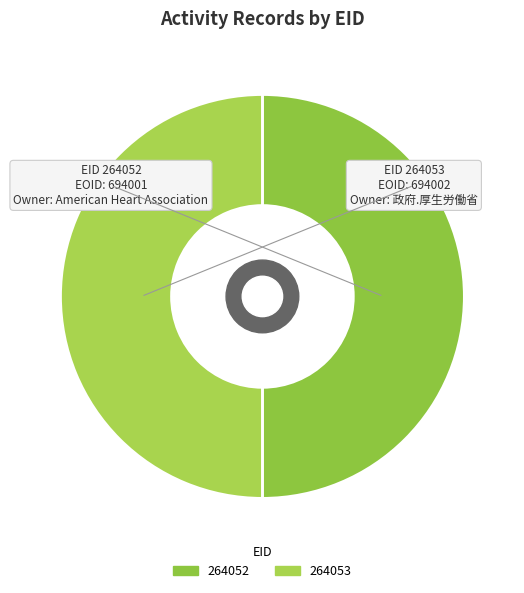

Count the number of slices in the pie.

2